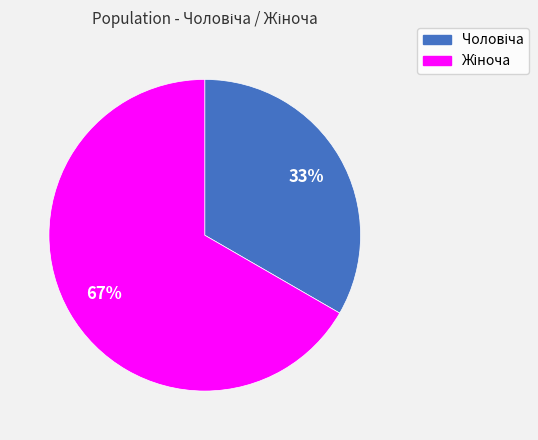

To the nearest percent, what is the average slice percentage?

50%